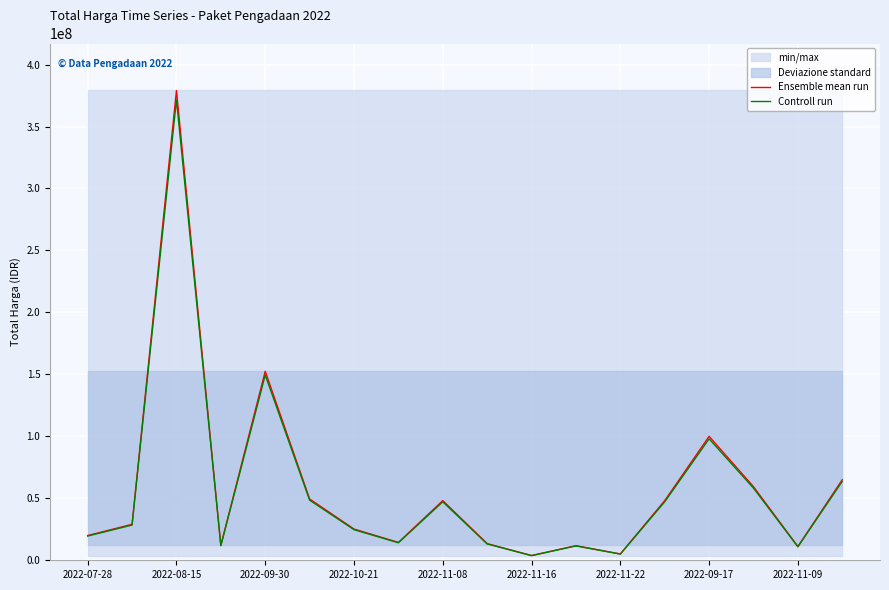

Does the chart display data point markers on the line(s)?

No